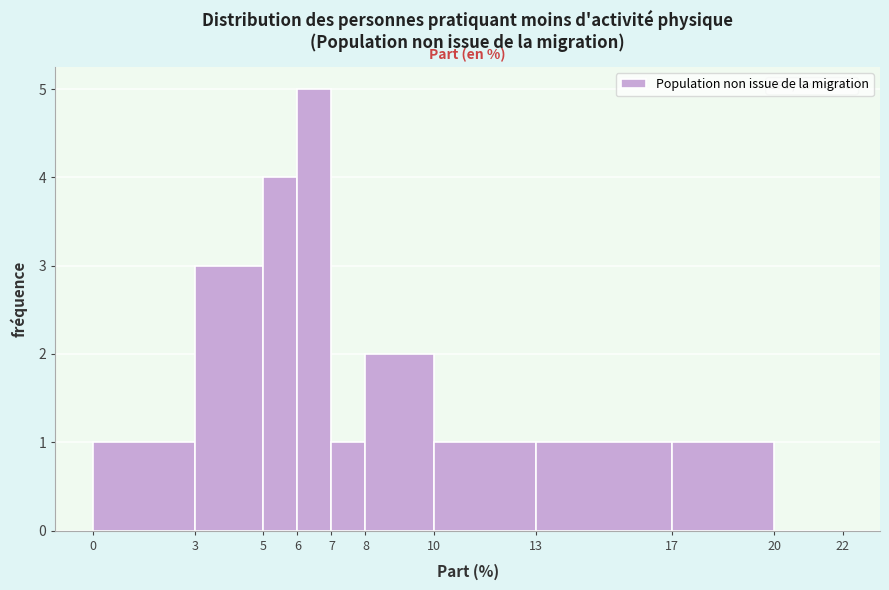

Reading left to right, list every bar in this chart as the range it spans on the x-axis followed by its height. The values are not printed on the chart, so give them approximately, as read against the axis.

0 to 3: 1
3 to 5: 3
5 to 6: 4
6 to 7: 5
7 to 8: 1
8 to 10: 2
10 to 13: 1
13 to 17: 1
17 to 20: 1
20 to 22: 0